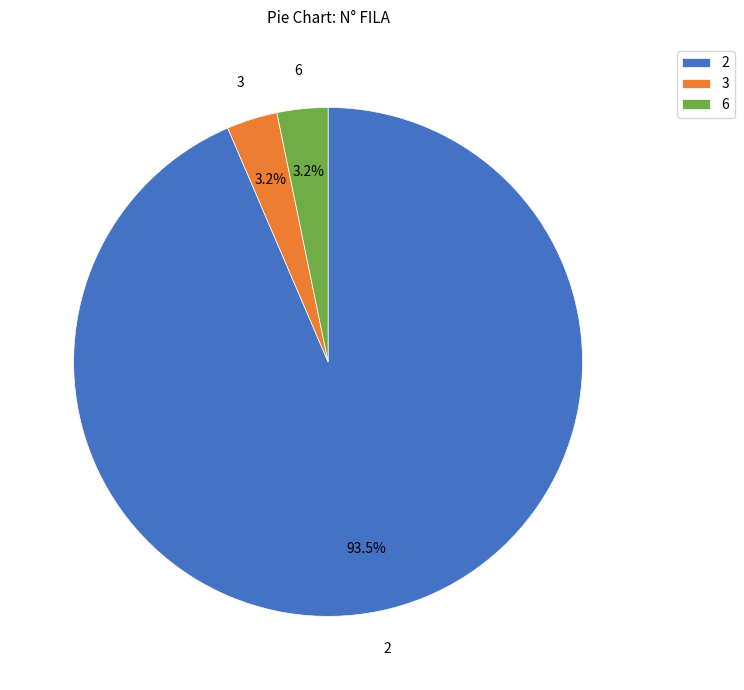

Is there any slice that represents more than half of the pie?

Yes